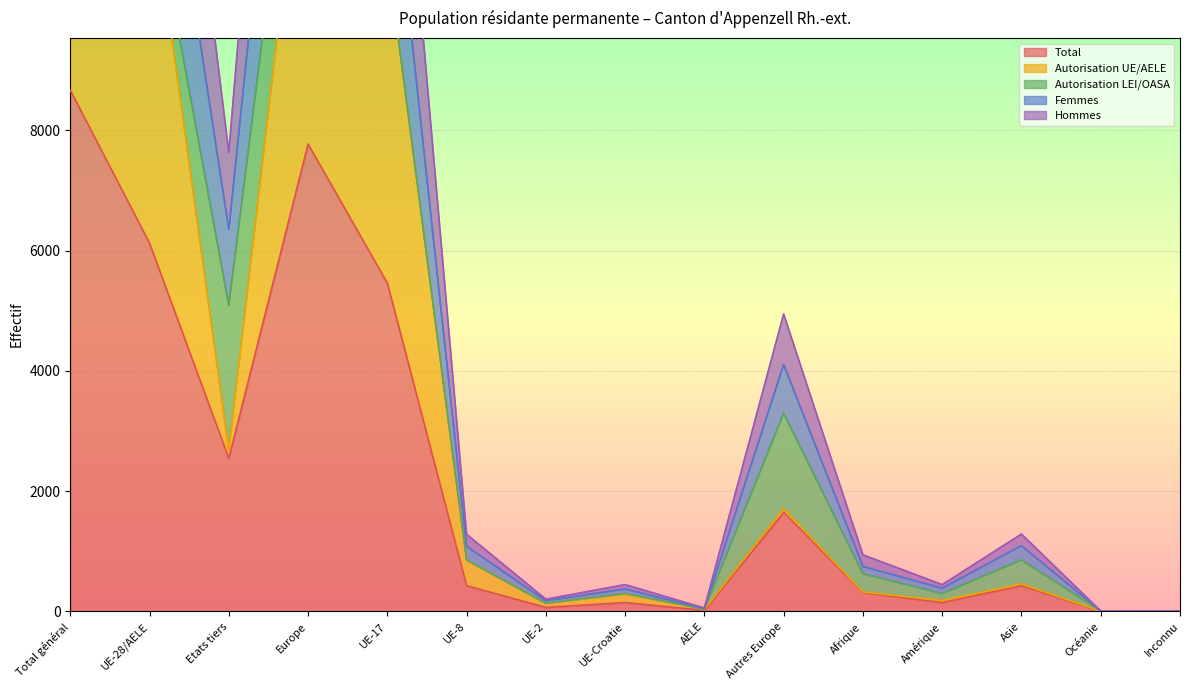

True or false: Total and Autorisation UE/AELE cross at least once.

False